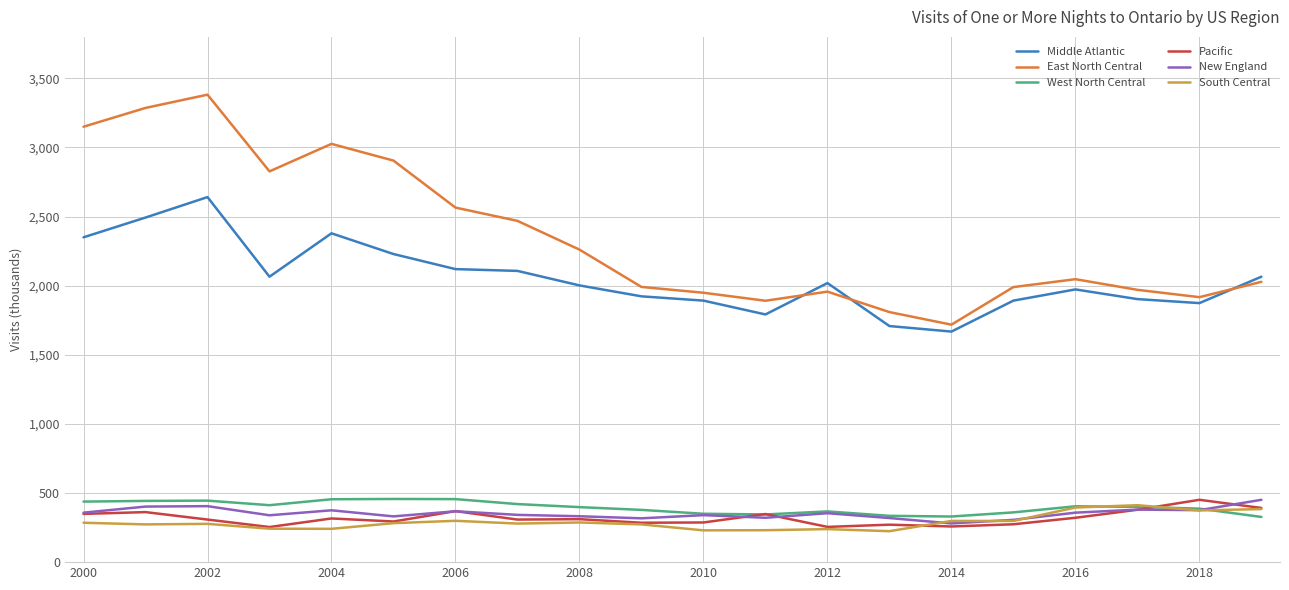

In West North Central, how many points are higher than both neighbors (excluding endpoints)?

4